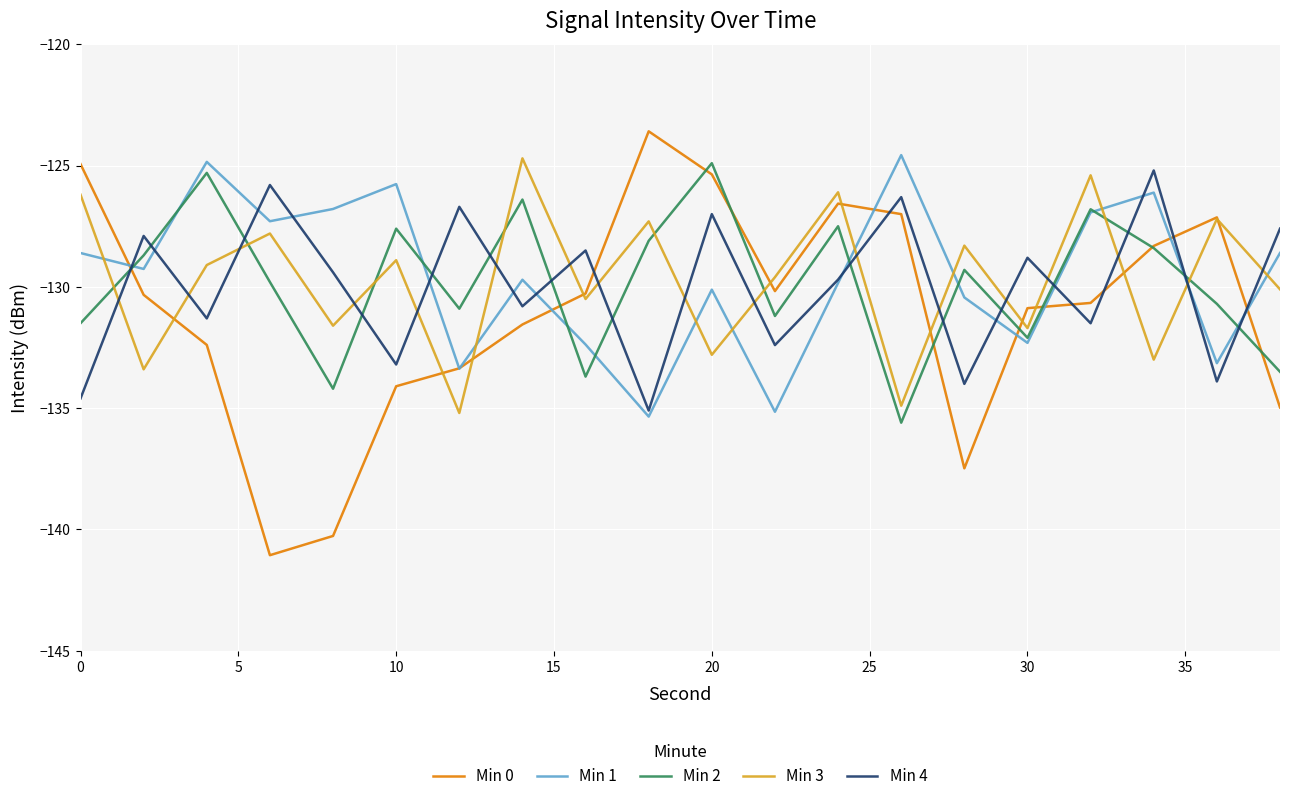

Is this an area chart (filled region under the line)?

No